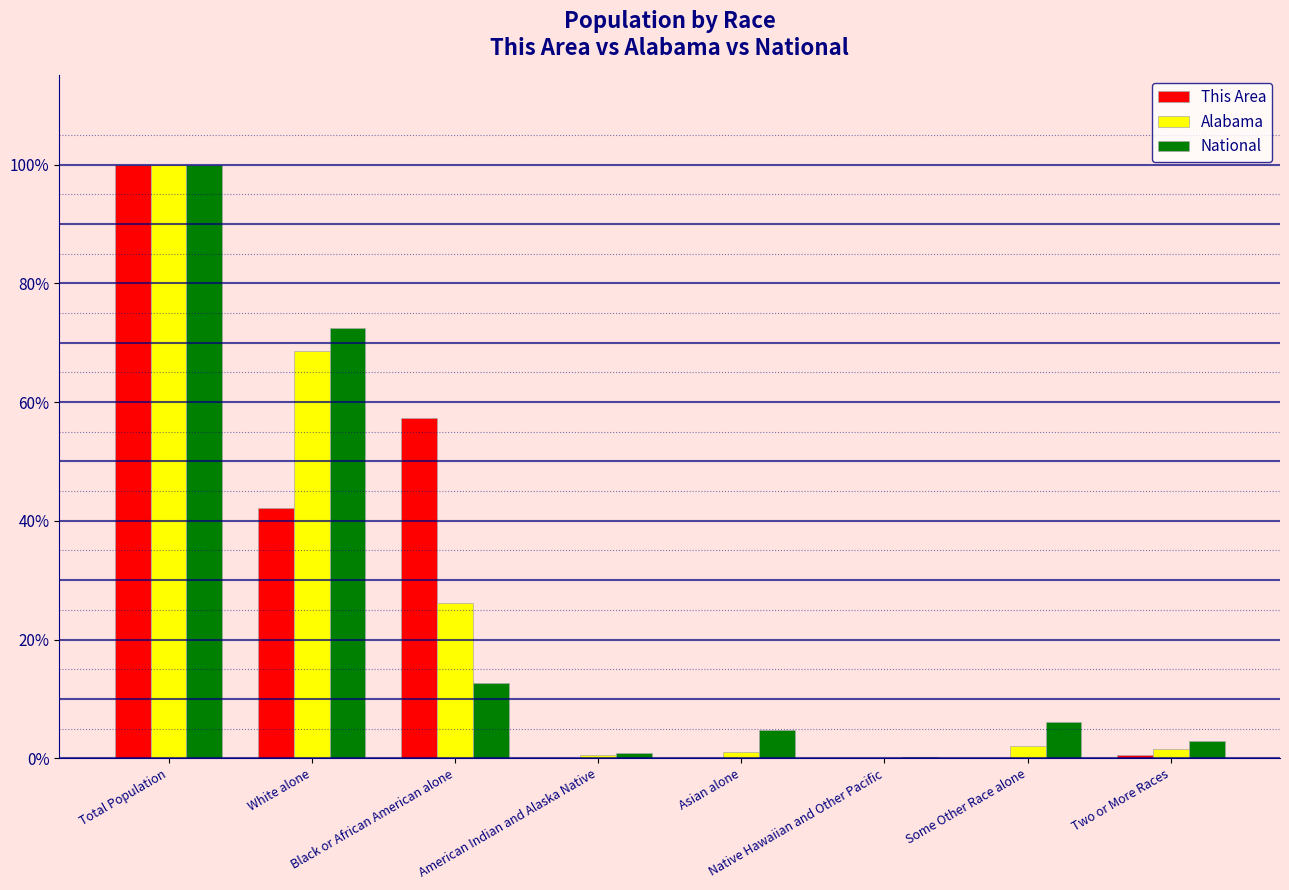

What are all the series names shown in the legend?

This Area, Alabama, National